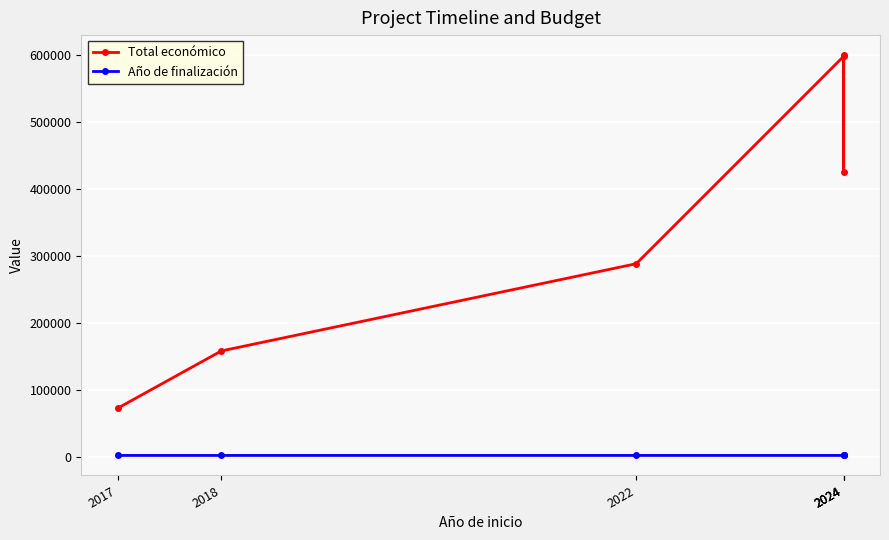

List the labels in order of Total económico value, smallest first.

2017, 2018, 2022, 2024, 2024, 2024